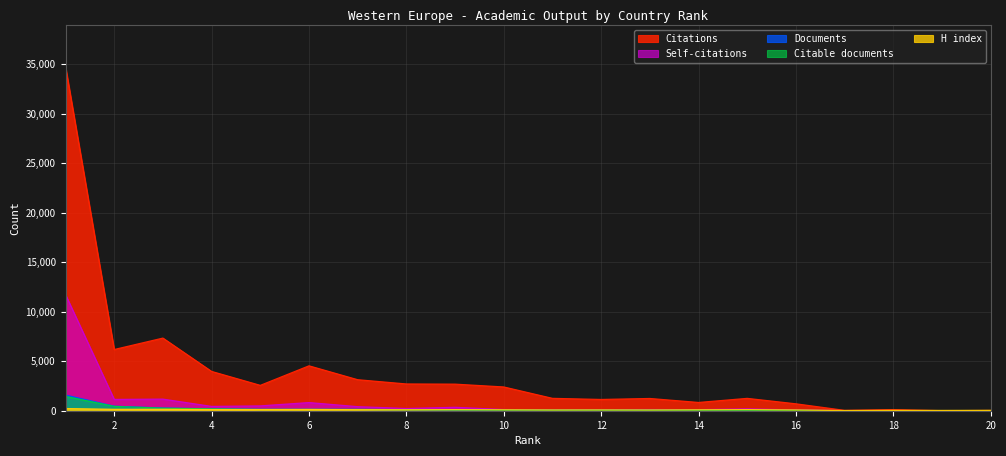

What are all the series names shown in the legend?

Citations, Self-citations, Documents, Citable documents, H index